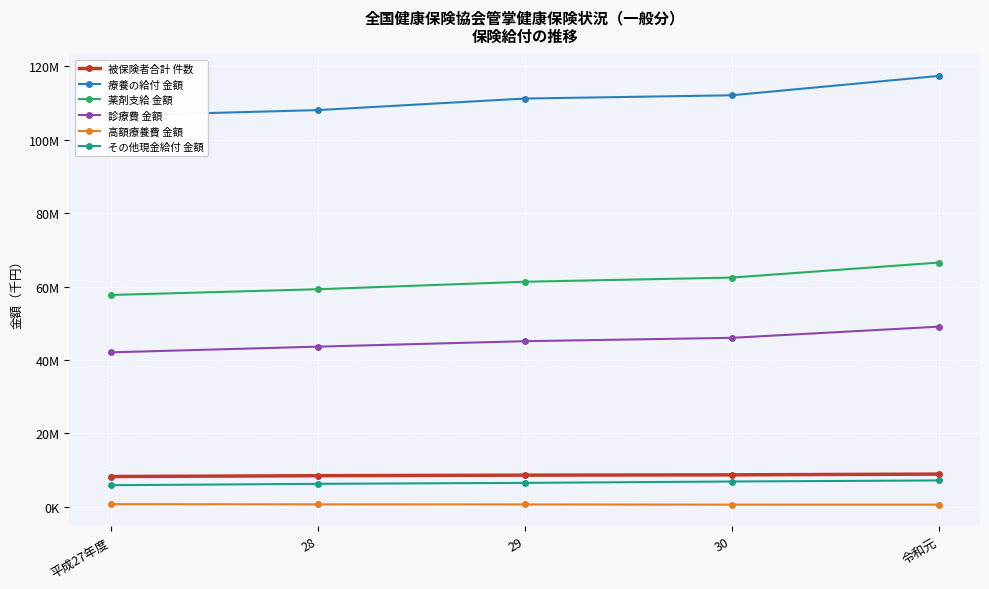

At which category is the sum across all series the highest?

令和元